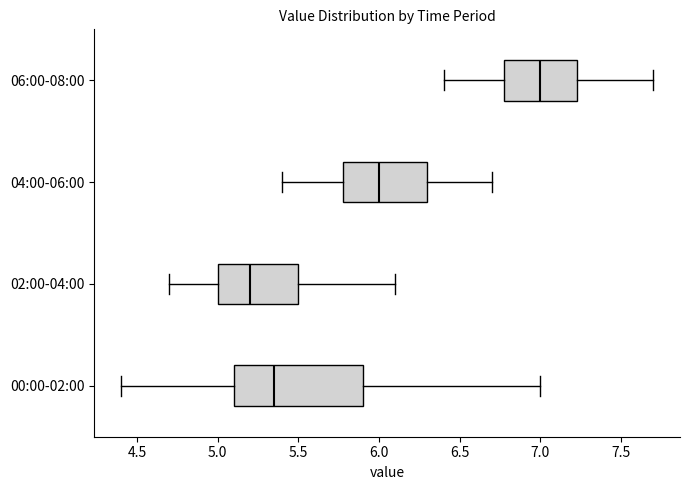

Reading bottom to top, read every box against the x-axis: the position of its median line, the range the box covers, and the ends of its whiskers. The values are not printed on the chart, so give them approximately, as read against the axis.

00:00-02:00: median 5.35, box 5.10 to 5.90, whiskers 4.40 to 7.00
02:00-04:00: median 5.20, box 5.00 to 5.50, whiskers 4.70 to 6.10
04:00-06:00: median 6.00, box 5.80 to 6.30, whiskers 5.40 to 6.70
06:00-08:00: median 7.00, box 6.80 to 7.25, whiskers 6.40 to 7.70